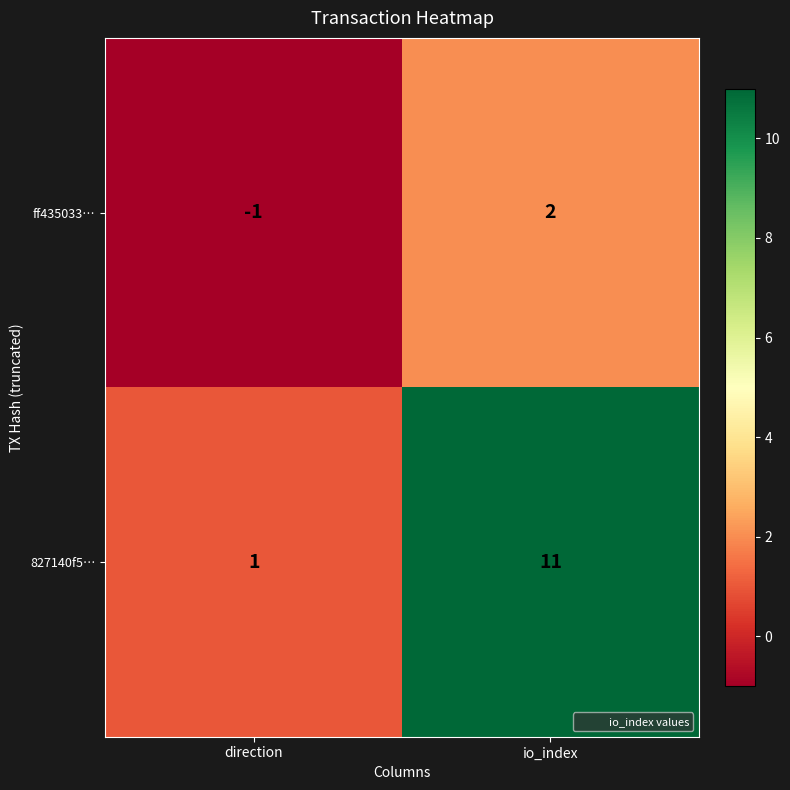

Which series changed the most between direction and io_index?

827140f5…